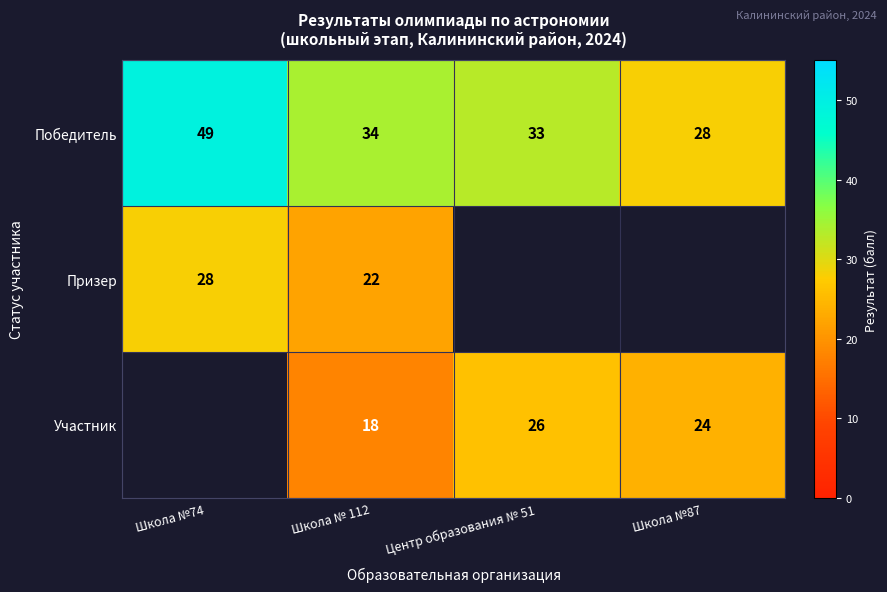

At how many categories does at least one series exceed 40?

1